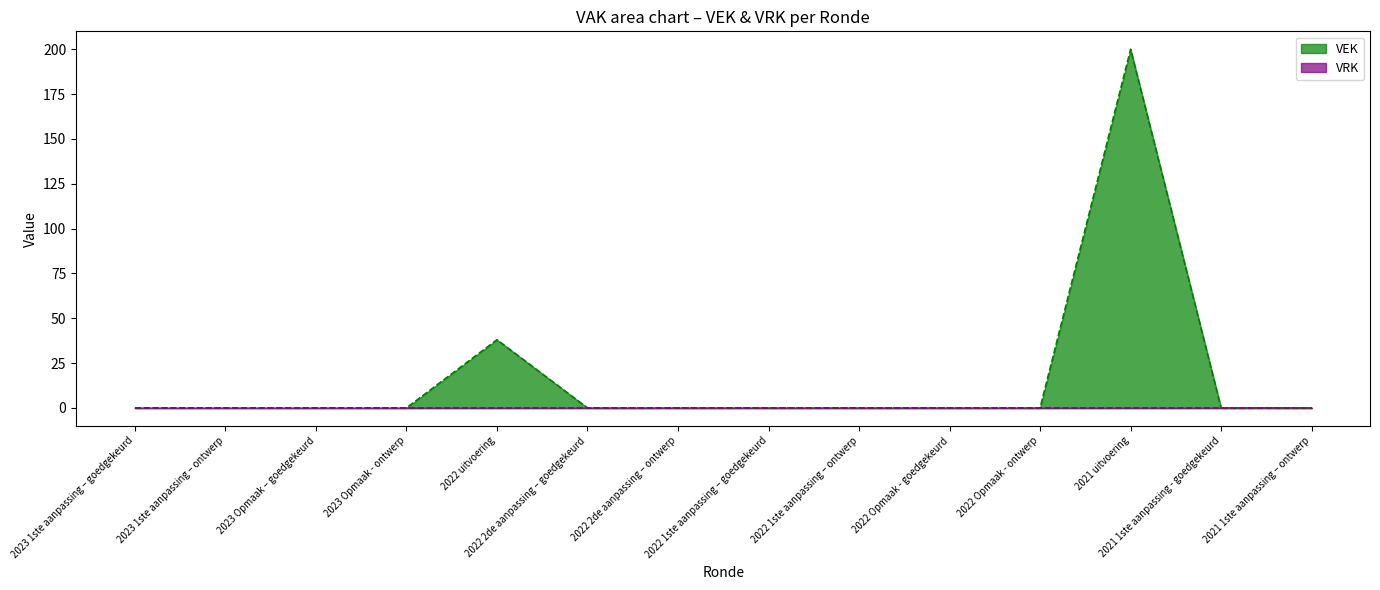

Where is the first local maximum?

2022 uitvoering